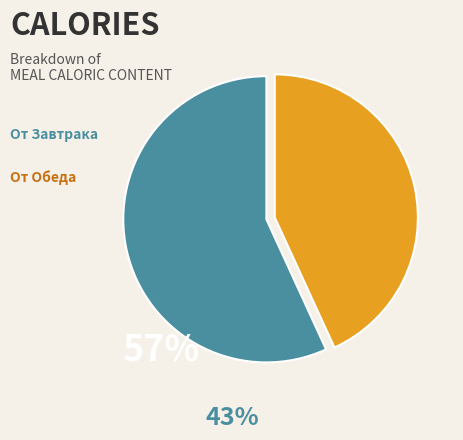

Is there a majority slice in this chart?

Yes